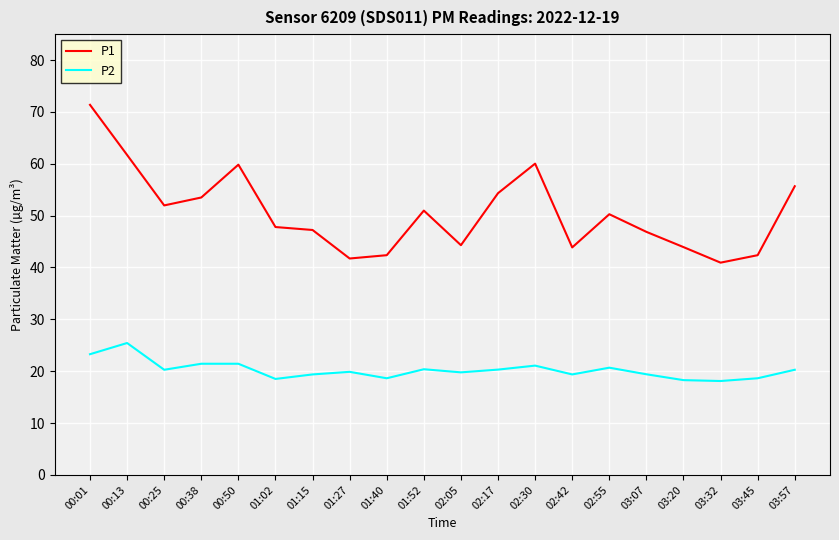

Which series changed the most between 00:13 and 00:25?

P1